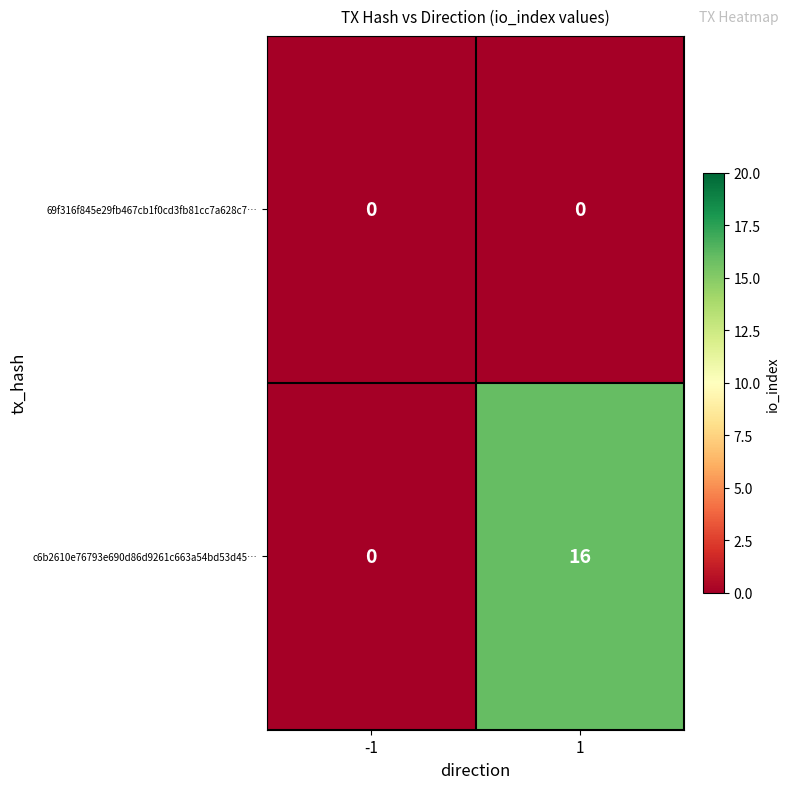

At how many categories does at least one series exceed 2?

1